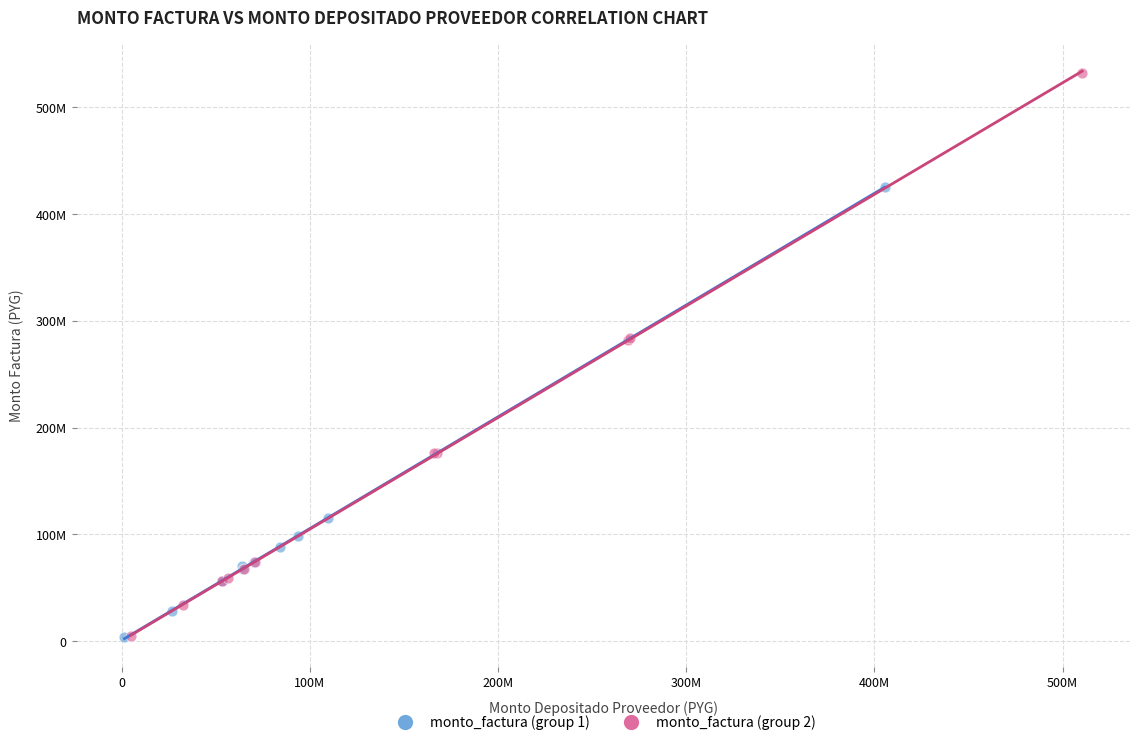

What are all the series names shown in the legend?

monto_factura (group 1), monto_factura (group 2)